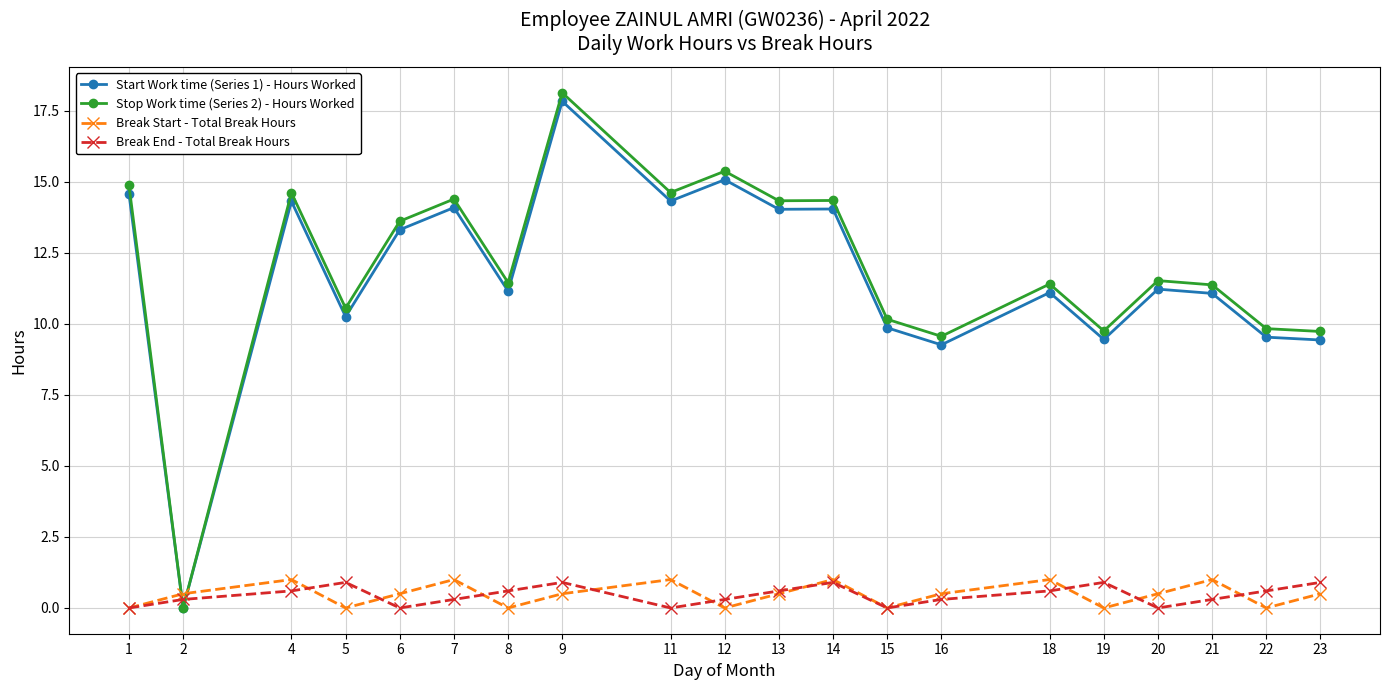

Which series has the widest spread of values?

Stop Work time (Series 2) - Hours Worked